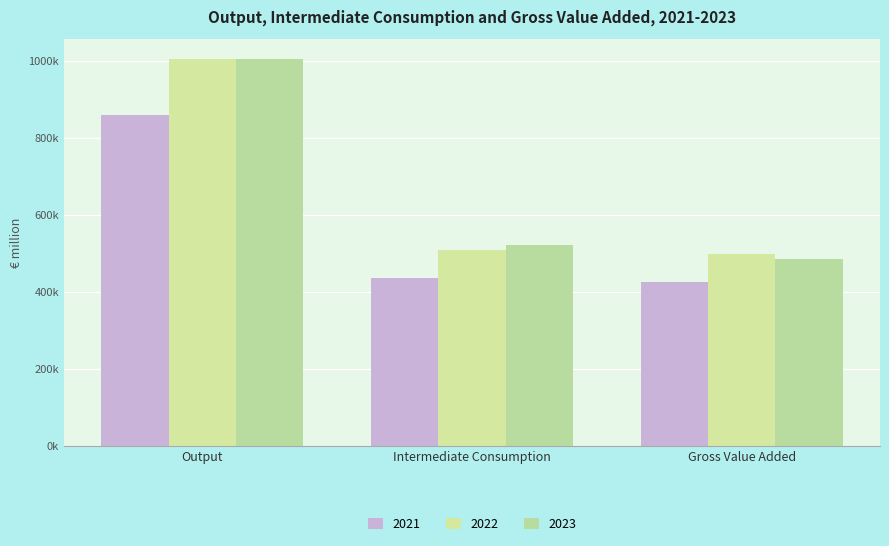

At which label does 2023 first exceed 520861?

Output